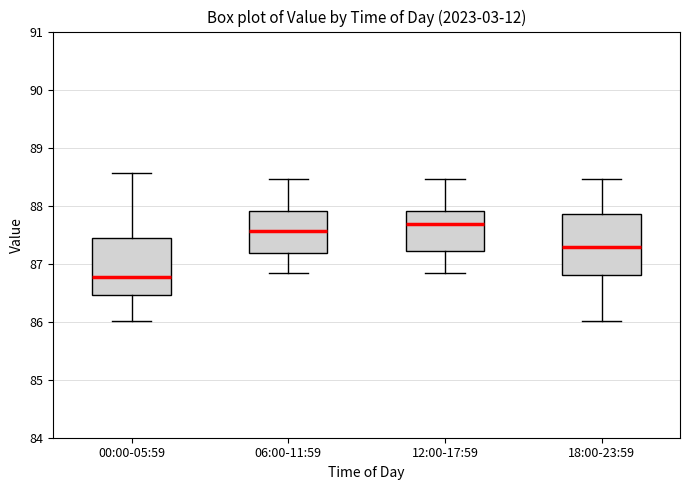

Reading left to right, read every box against the y-axis: the position of its median line, the range the box covers, and the ends of its whiskers. The values are not printed on the chart, so give them approximately, as read against the axis.

00:00-05:59: median 86.8, box 86.5 to 87.4, whiskers 86.0 to 88.6
06:00-11:59: median 87.6, box 87.2 to 87.9, whiskers 86.8 to 88.5
12:00-17:59: median 87.7, box 87.2 to 87.9, whiskers 86.8 to 88.5
18:00-23:59: median 87.3, box 86.8 to 87.8, whiskers 86.0 to 88.5